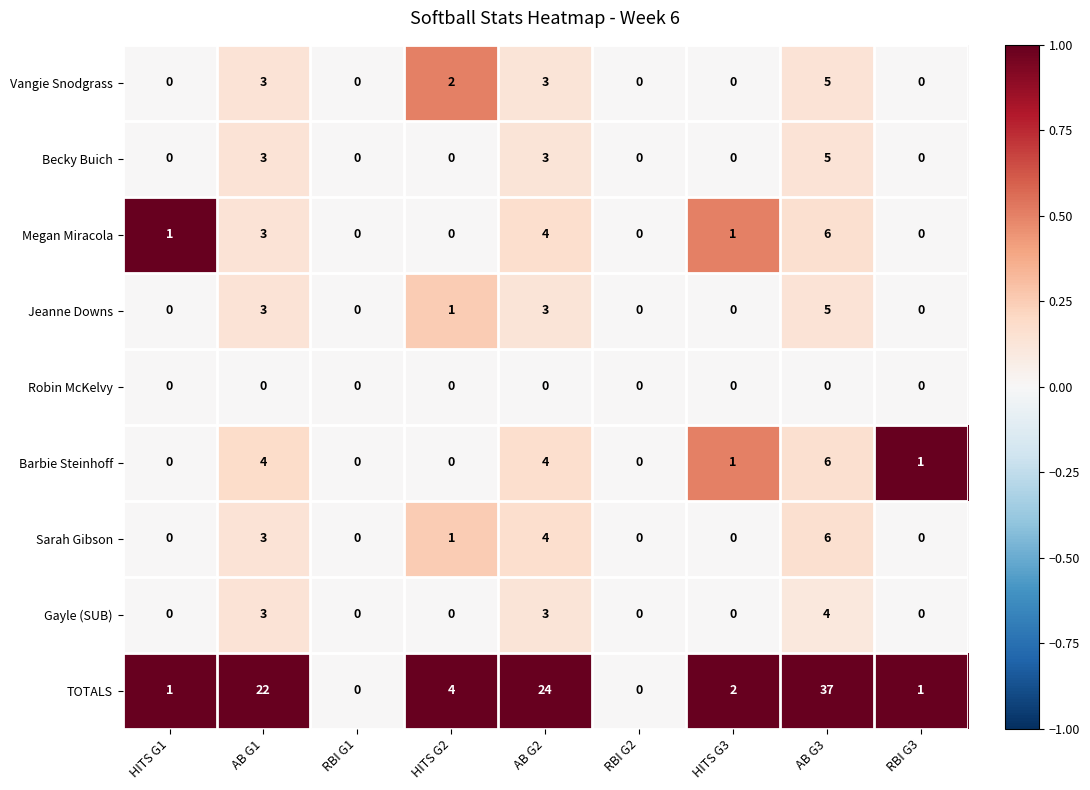

Which series changed the most between AB G1 and HITS G2?

TOTALS